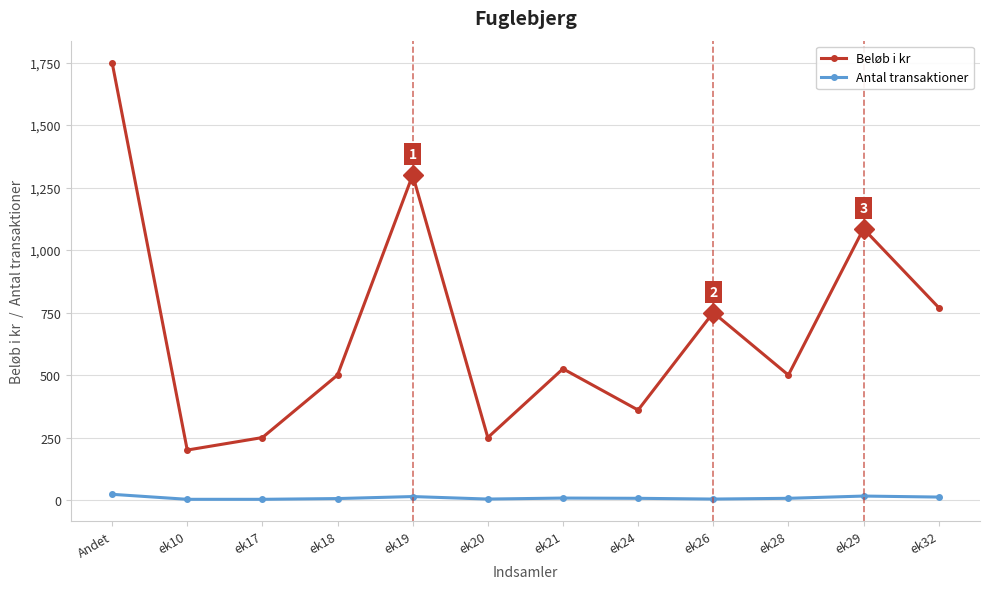

At which category does Beløb i kr reach its first local peak?

ek19